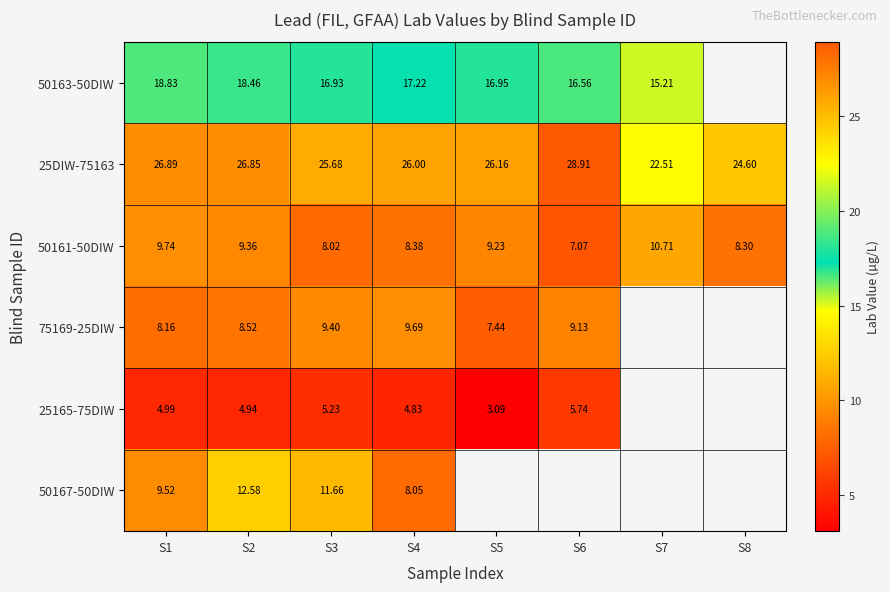

Rank the categories by 50161-50DIW value from highest to lowest.

S7, S1, S2, S5, S4, S8, S3, S6